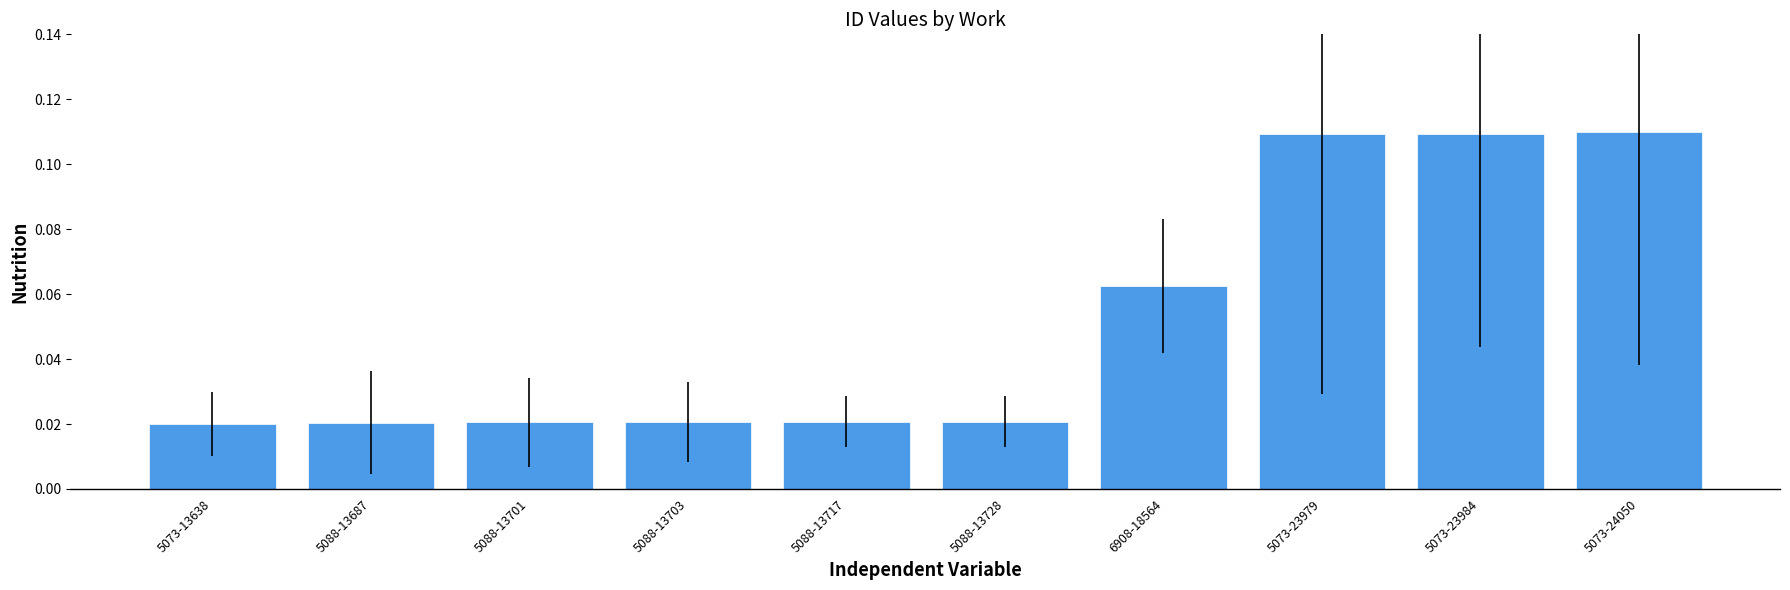

What is the label of the 2nd bar from the right?

5073-23984